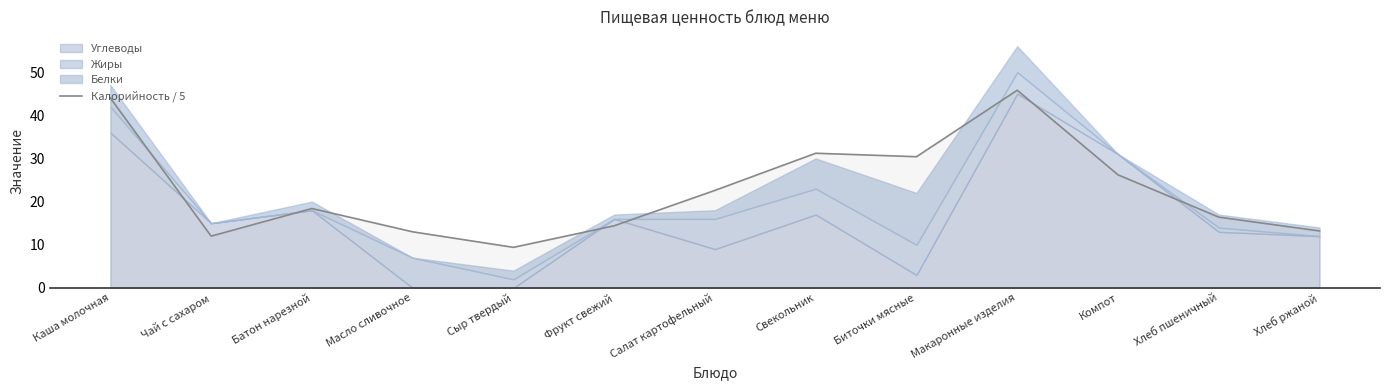

What is the label of the 2nd point from the left?

Чай с сахаром